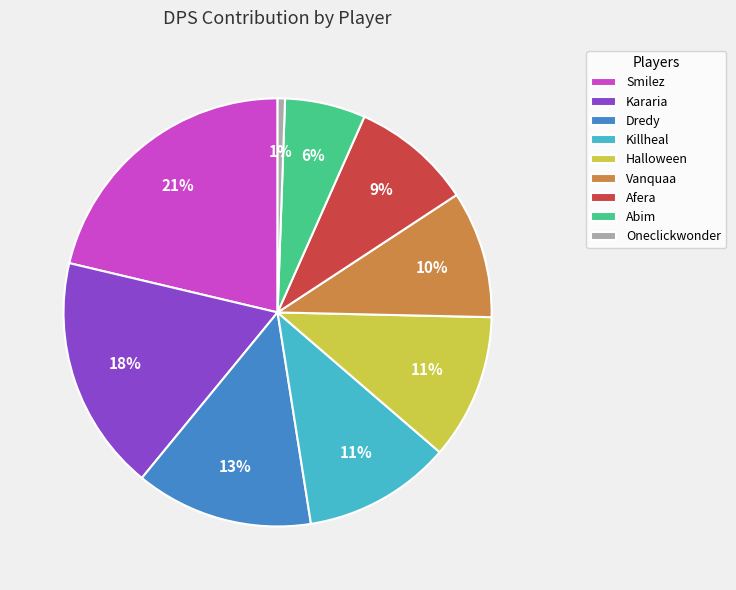

To the nearest percent, what is the combined percentage of Vanquaa and Abim?

16%